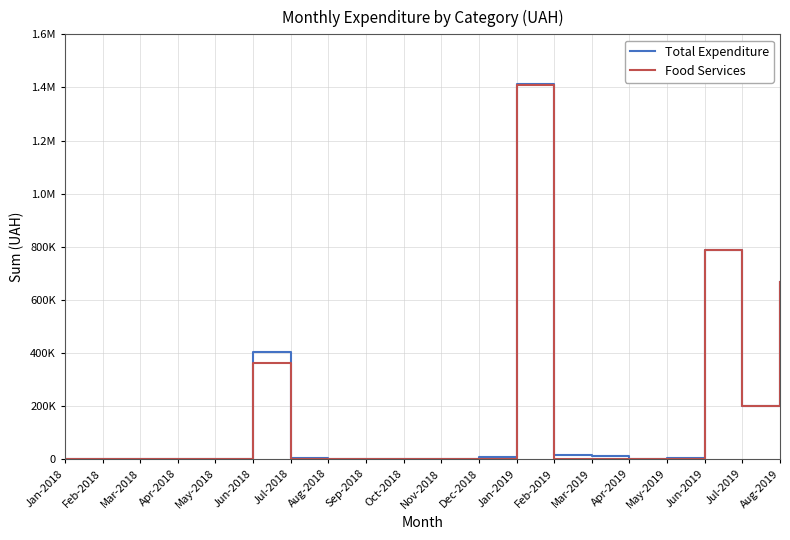

Does the chart display data point markers on the line(s)?

No